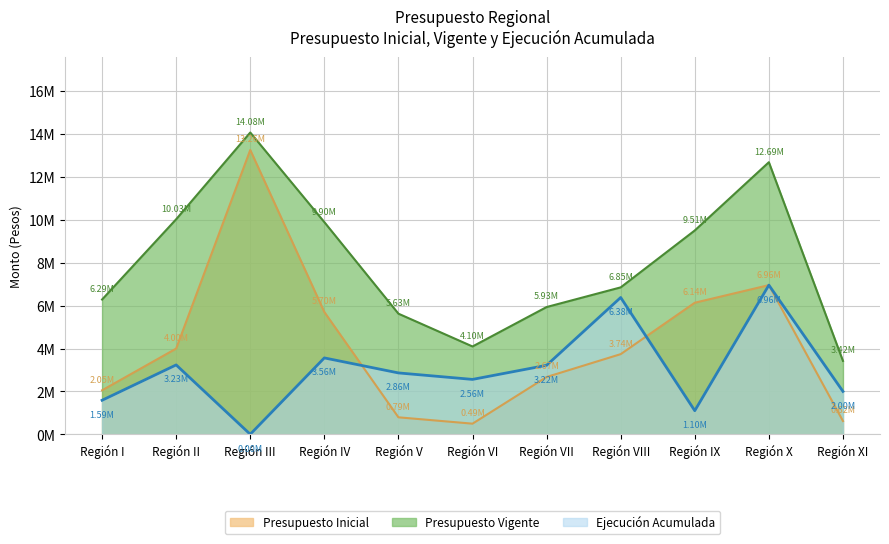

What is the label of the 1st point from the left?

Región I